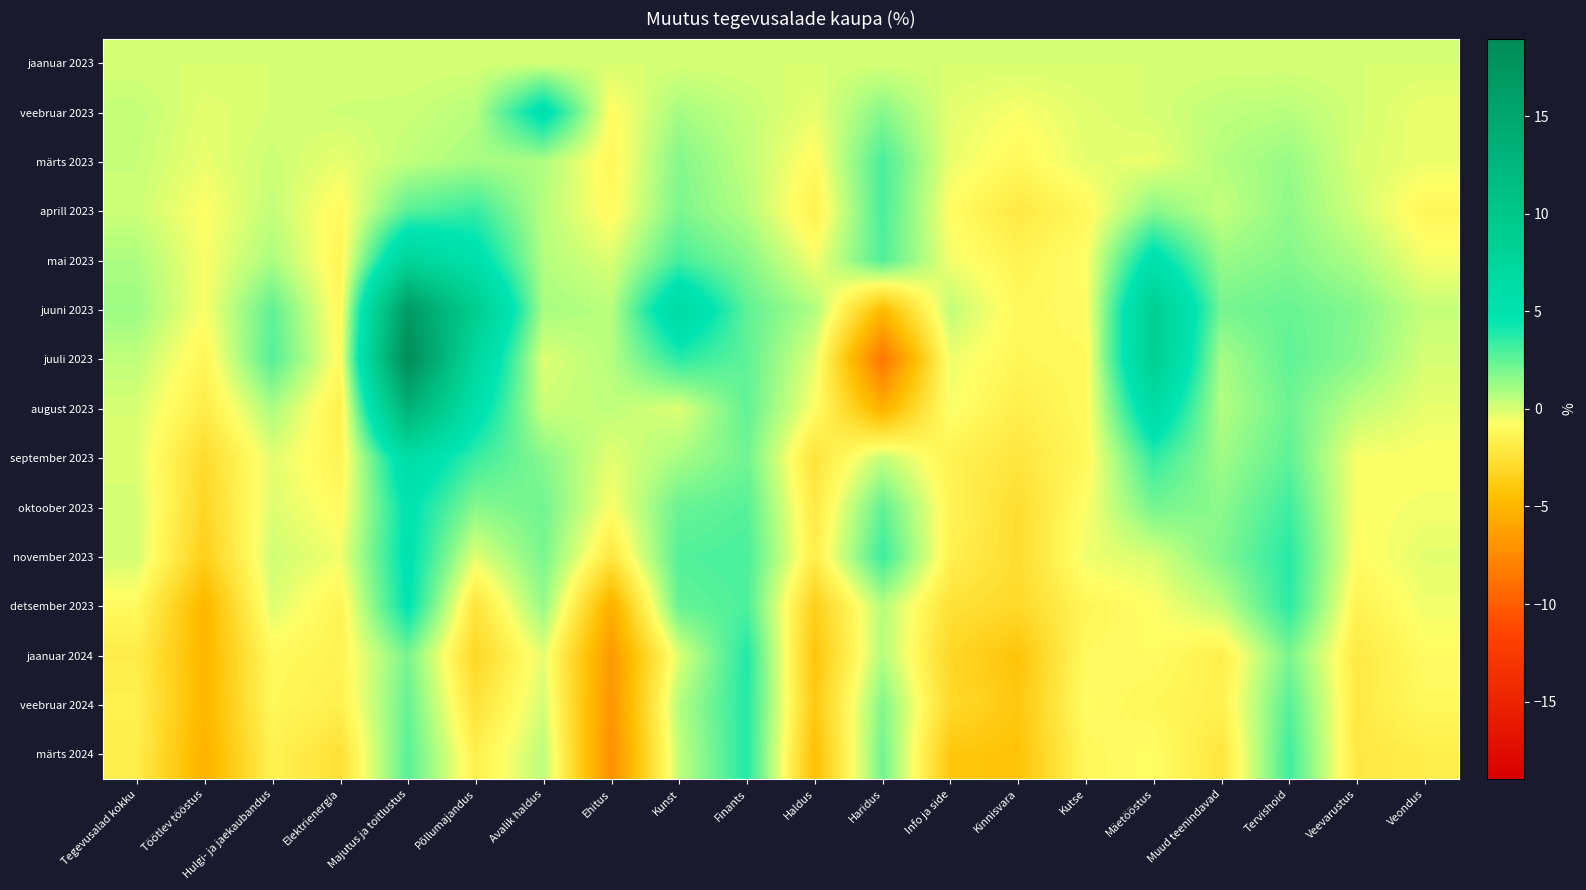

Rank the series by their maximum value, from highest to lowest.

juuli 2023, juuni 2023, august 2023, mai 2023, september 2023, veebruar 2023, november 2023, oktoober 2023, detsember 2023, jaanuar 2024, märts 2024, veebruar 2024, aprill 2023, märts 2023, jaanuar 2023